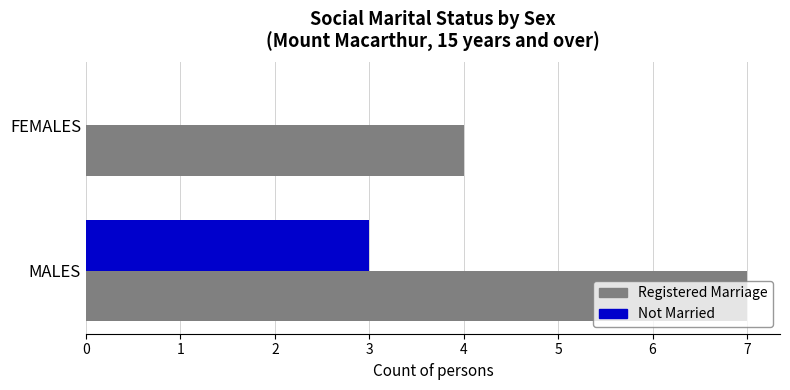

What is the sum of all Not Married values?

3